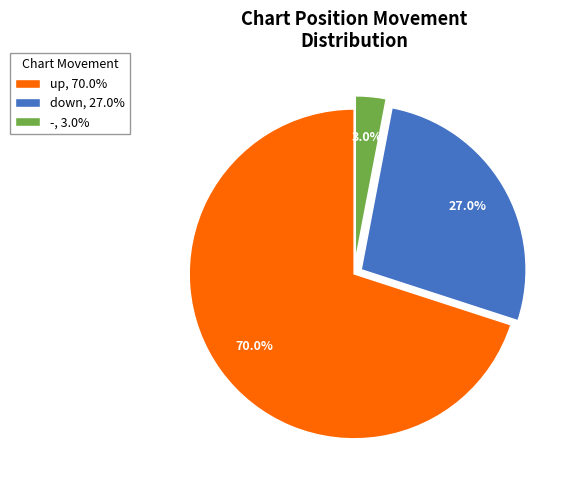

Rank the categories by value from lowest to highest.

-, 3.0%, down, 27.0%, up, 70.0%